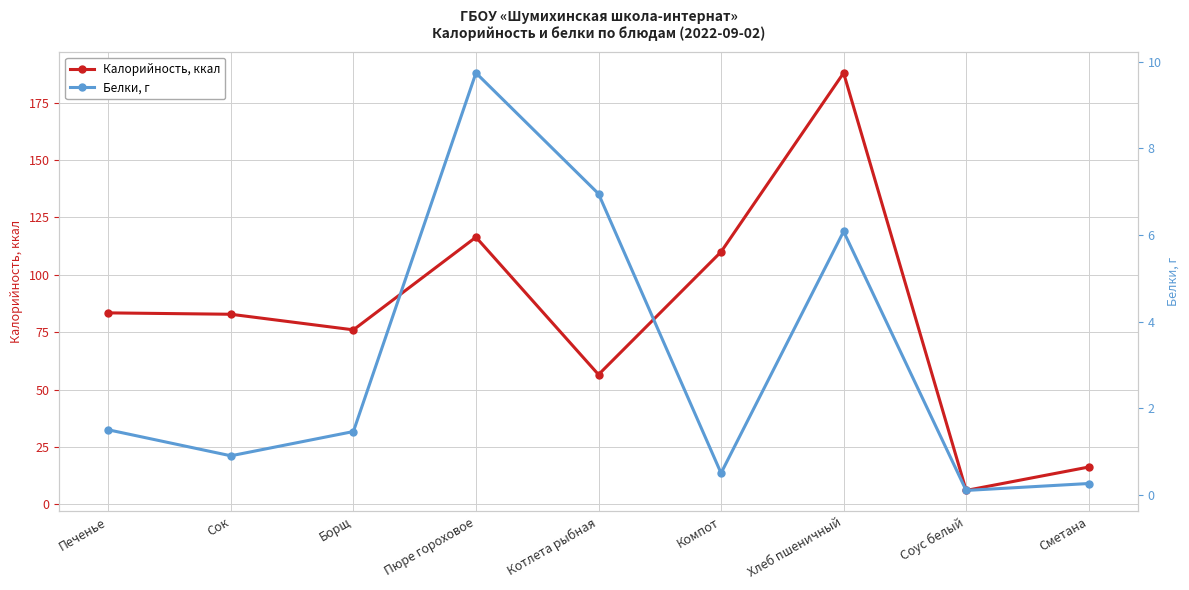

Which has a higher value, Борщ or Сок?

Сок